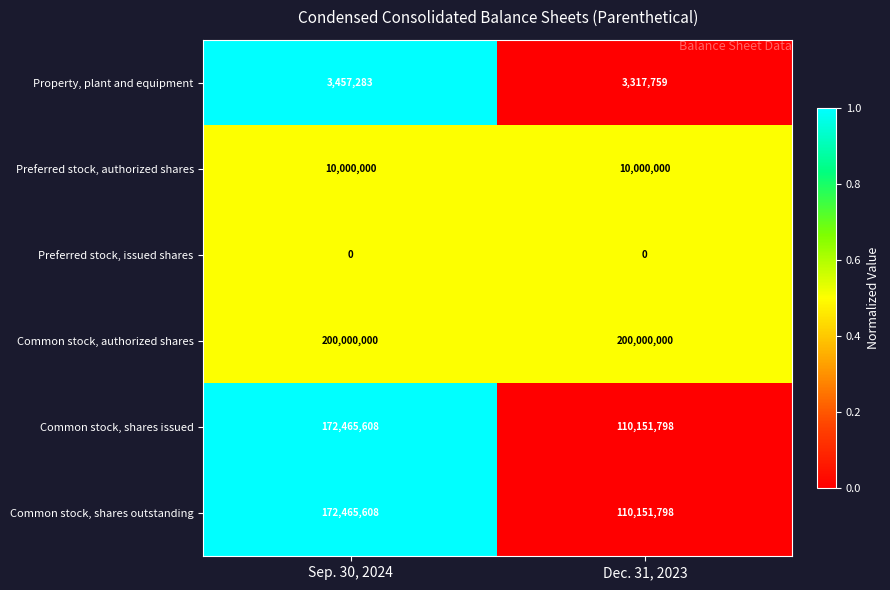

The value of Common stock, shares outstanding at Dec. 31, 2023 is 110151798. True or false?

True